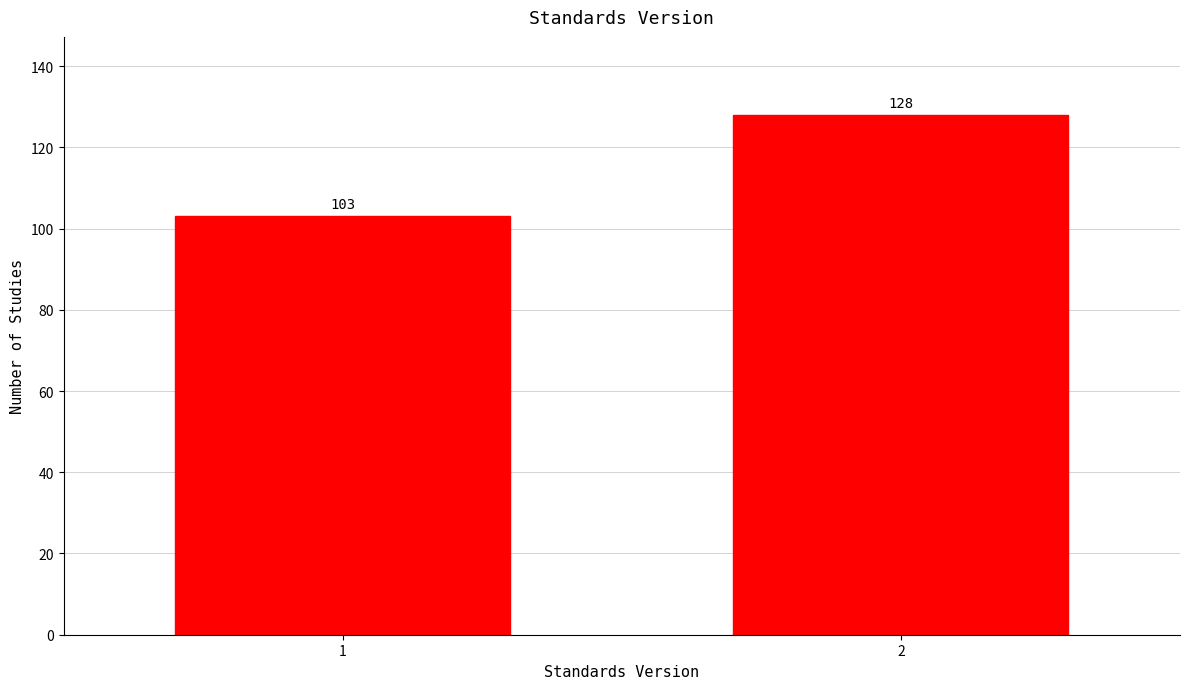

Reading left to right, transcribe all the data shown in this chart.

1=103	2=128